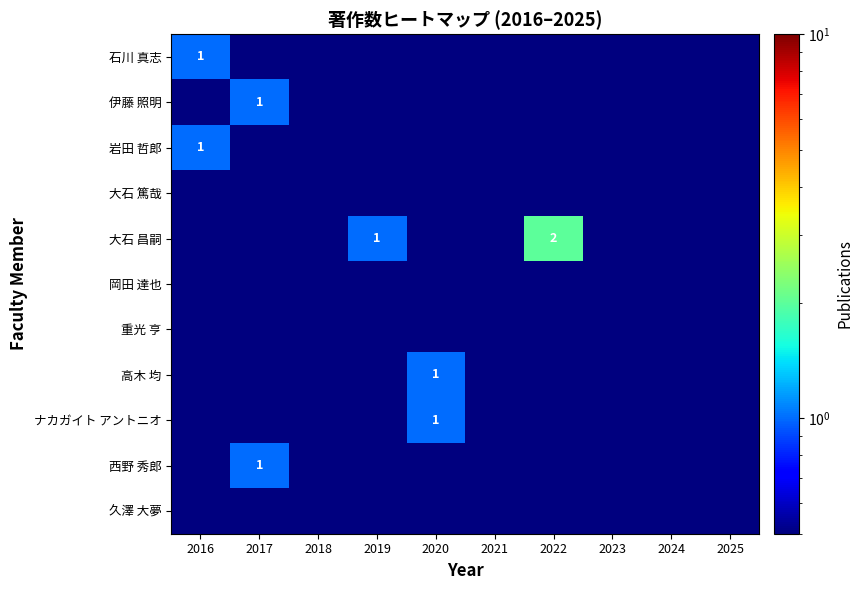

Which label corresponds to the smallest value in the chart?

2017